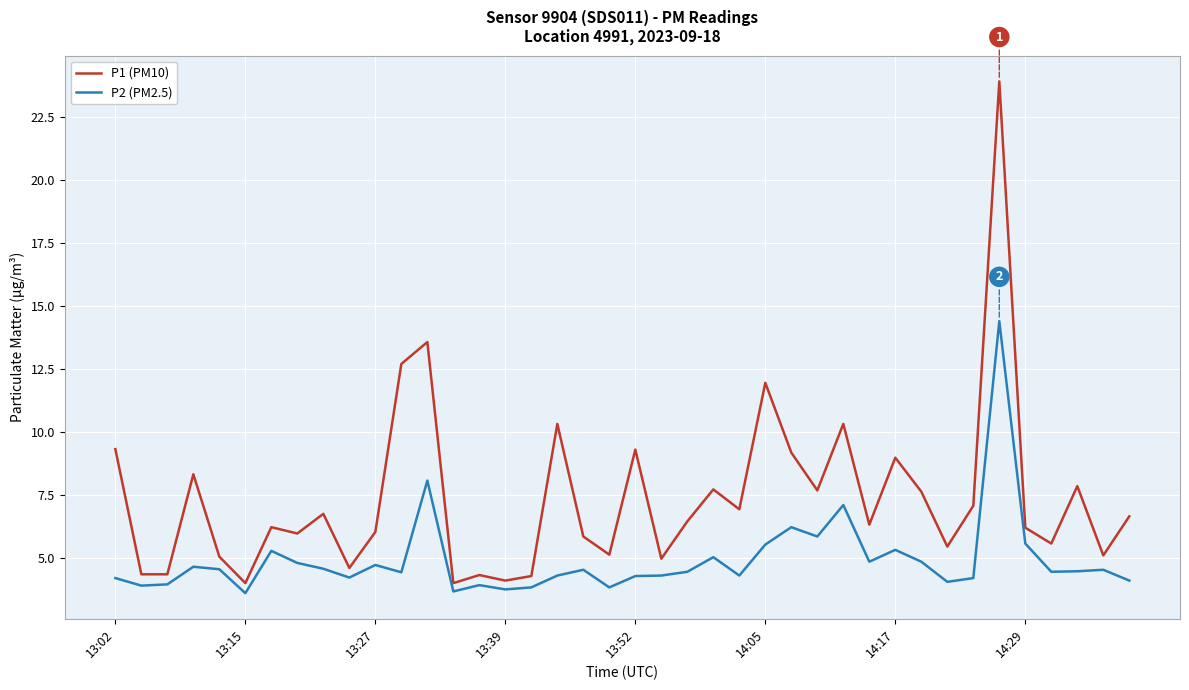

True or false: P1 (PM10) and P2 (PM2.5) cross at least once.

False